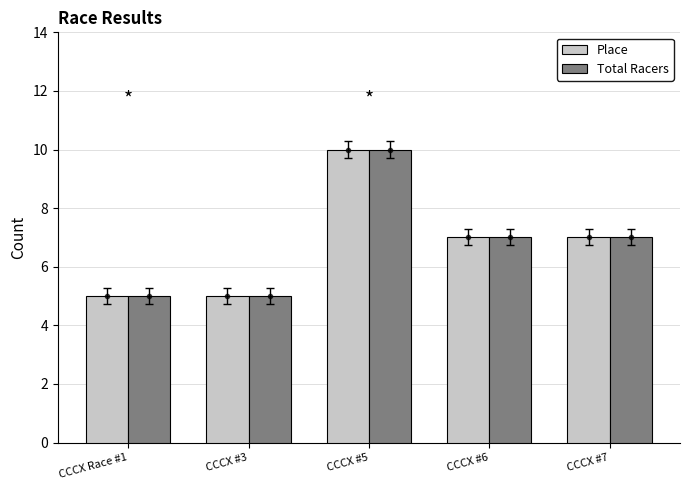

What is the label of the 2nd bar from the left?

CCCX #3